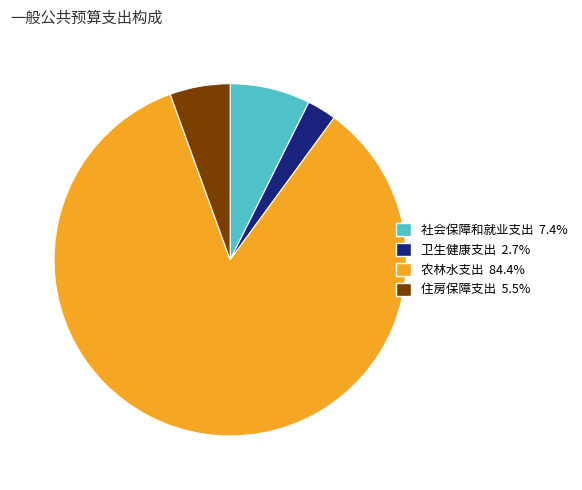

Which has a higher value, 农林水支出 or 卫生健康支出?

农林水支出